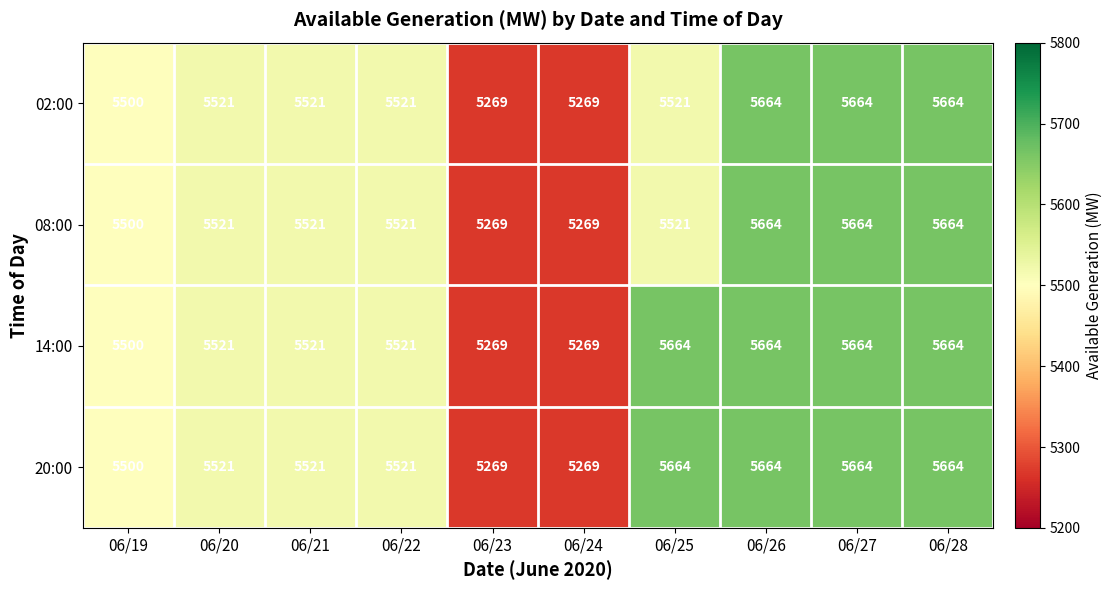

At how many categories does at least one series exceed 5537?

4